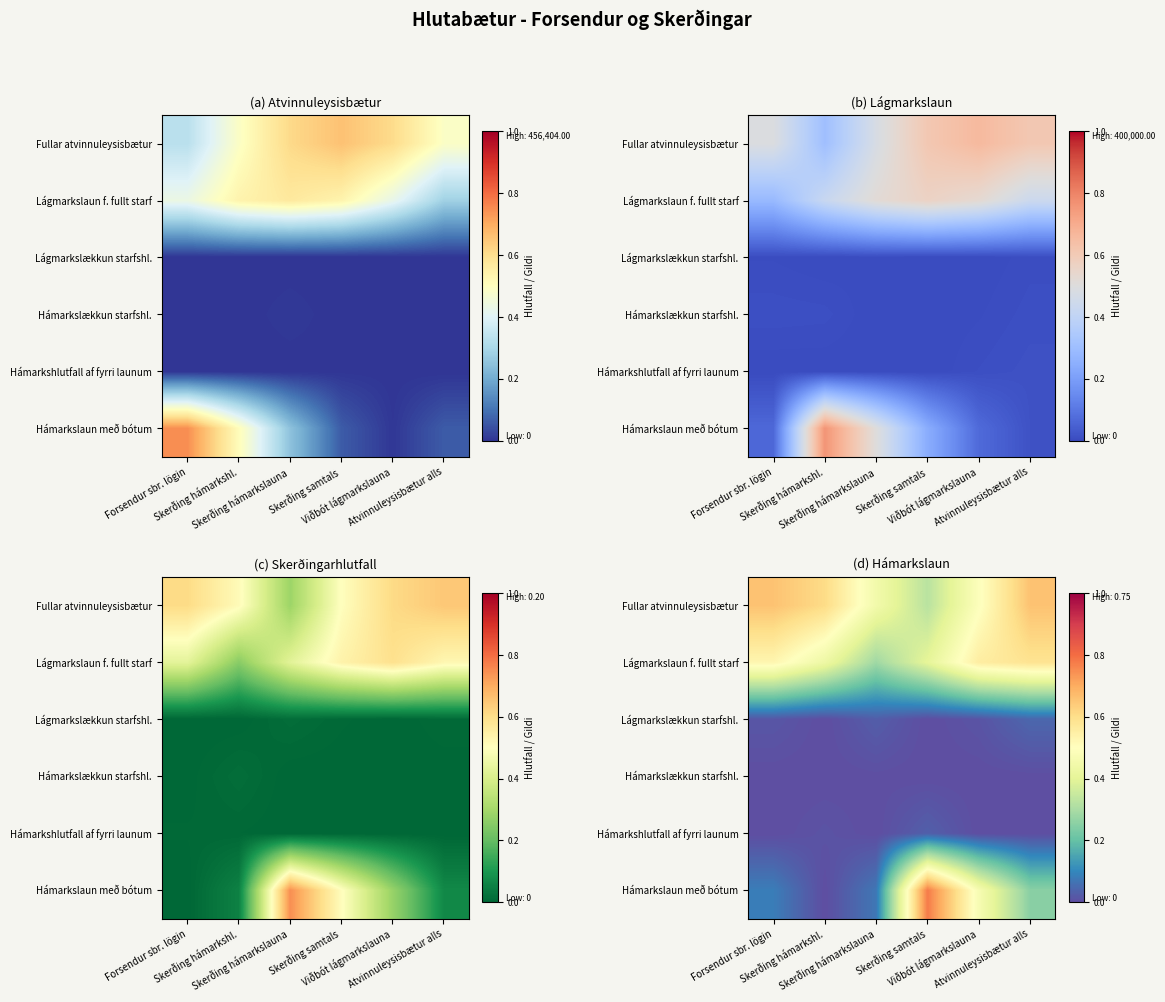

How many Hámarkslækkun starfshl. values are between 0 and 1?

6